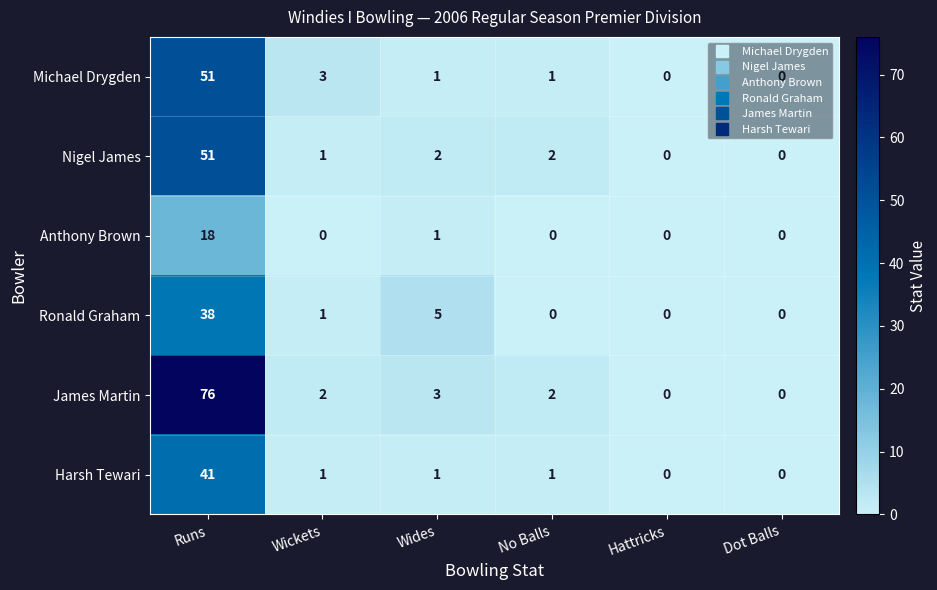

What is the highest value of the James Martin series?

76